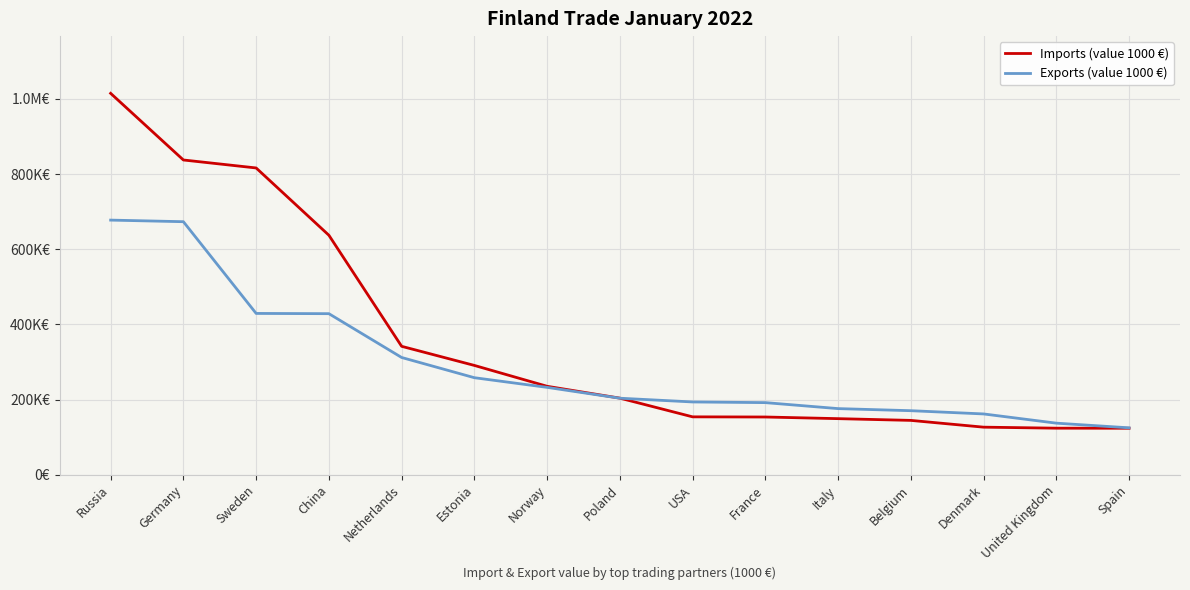

What are all the series names shown in the legend?

Imports (value 1000 €), Exports (value 1000 €)